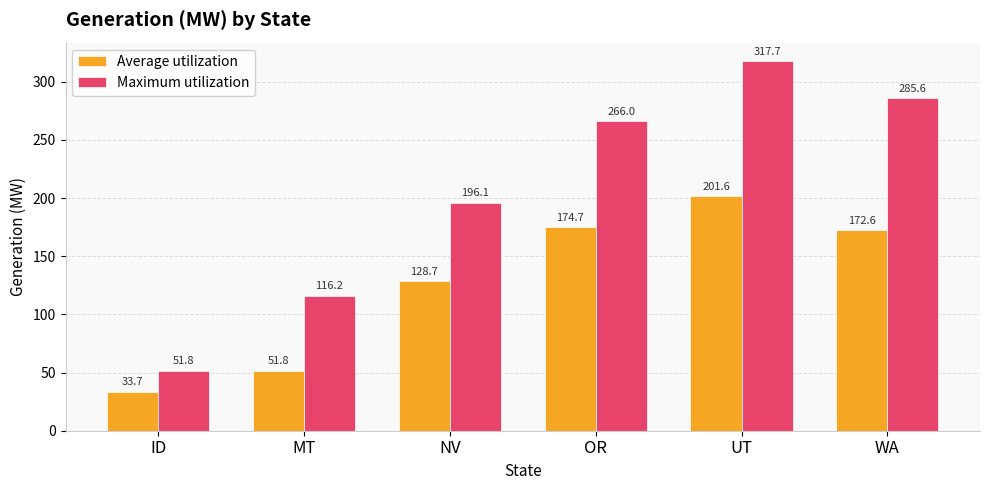

Where does the Average utilization series first go above 172?

OR